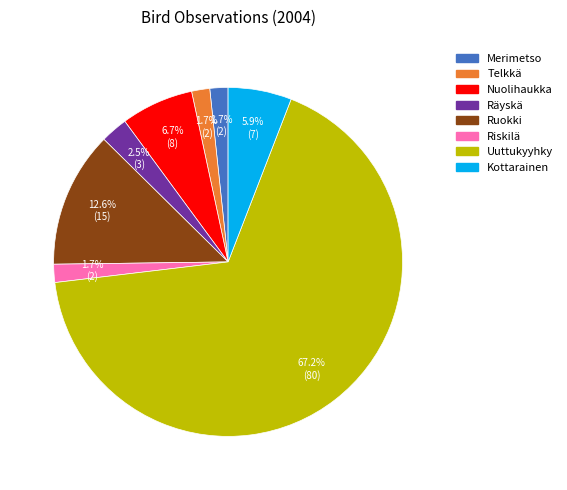

Is there a majority slice in this chart?

Yes